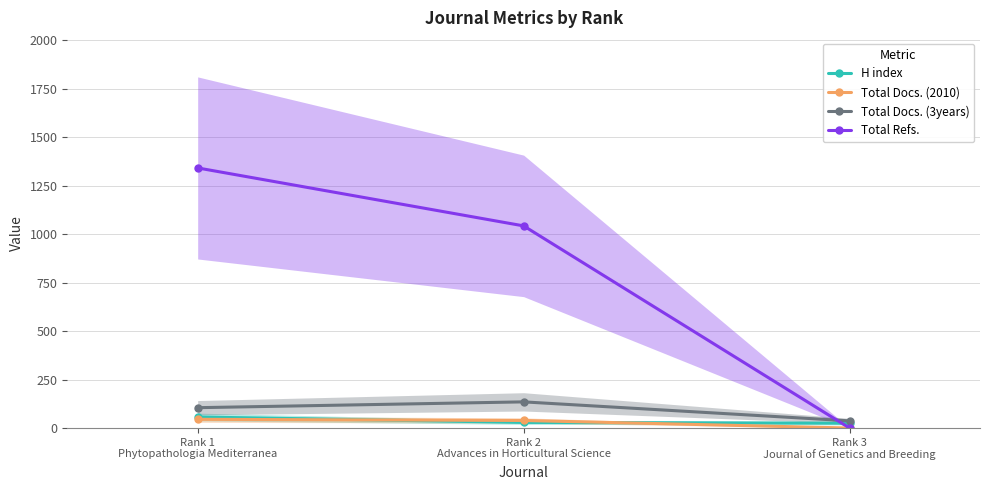

Which series has the largest total across all categories?

Total Refs.